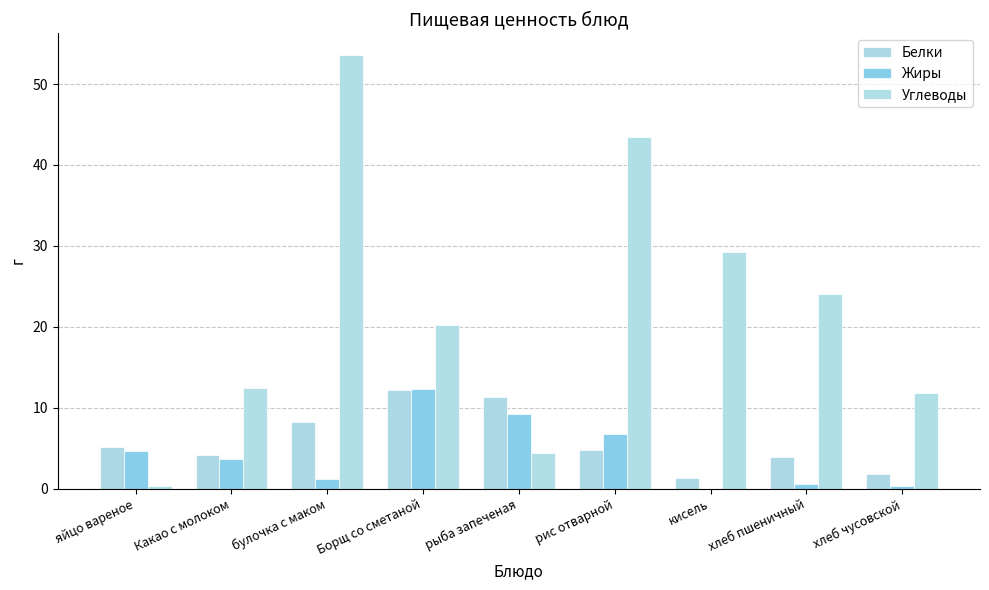

How many series are shown in this chart?

3